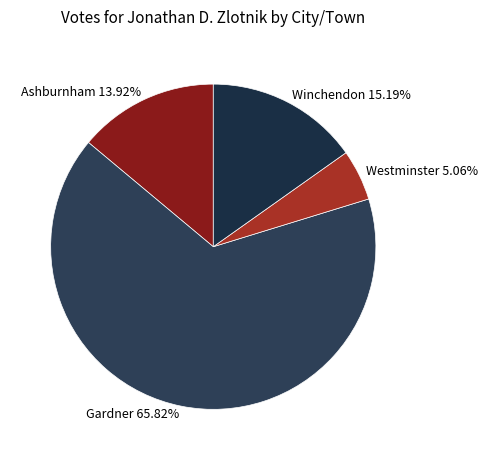

Rank the categories by value from lowest to highest.

Westminster, Ashburnham, Winchendon, Gardner